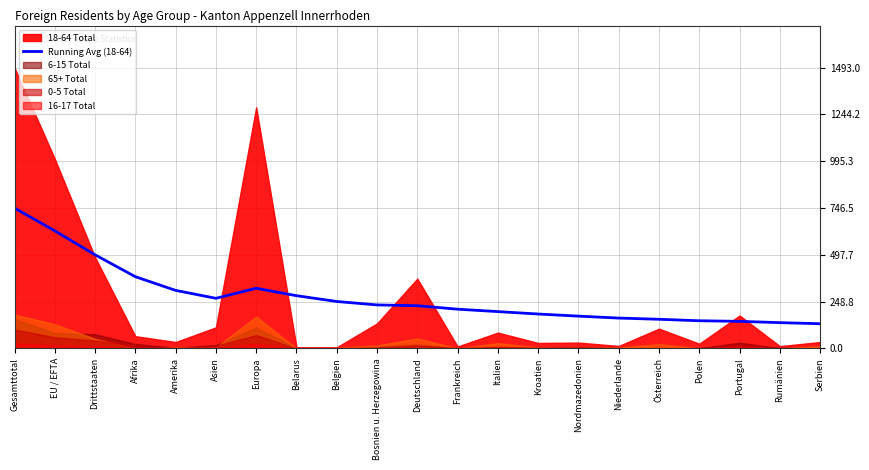

What is the average value?

274.7